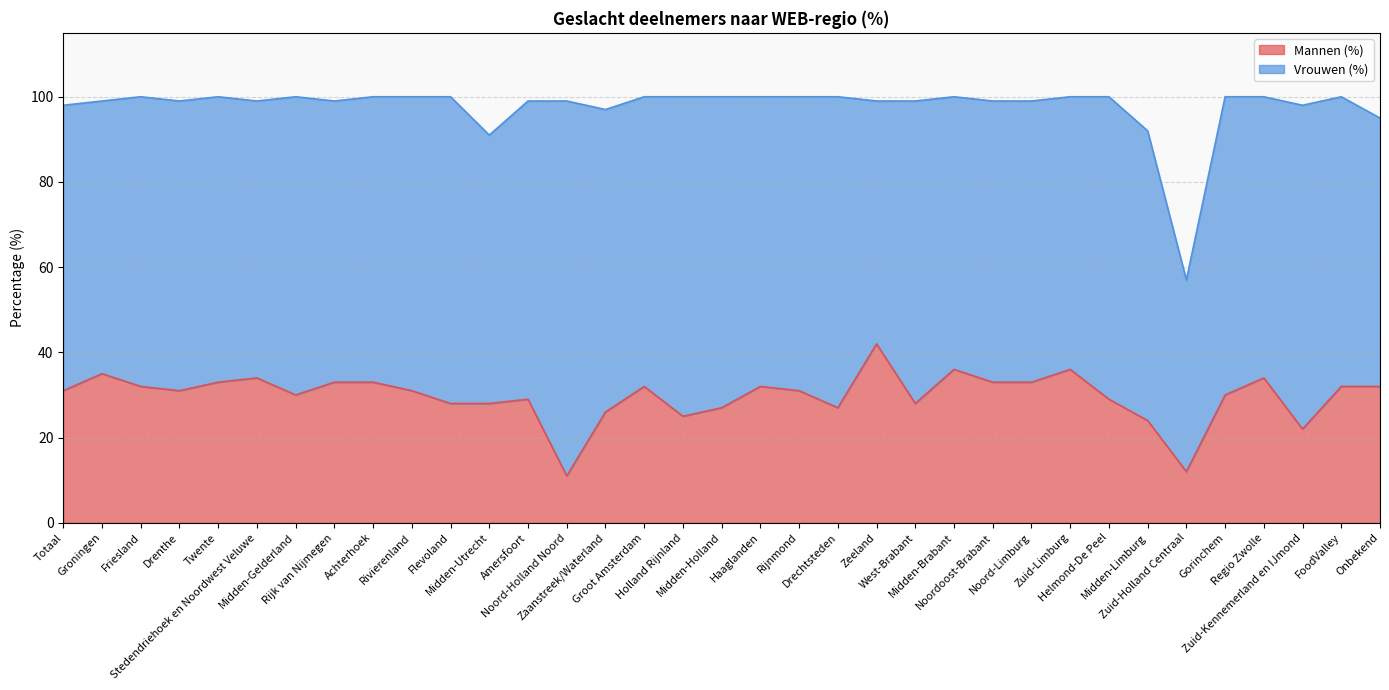

What is the change in value from Zuid-Holland Centraal to FoodValley?

+20